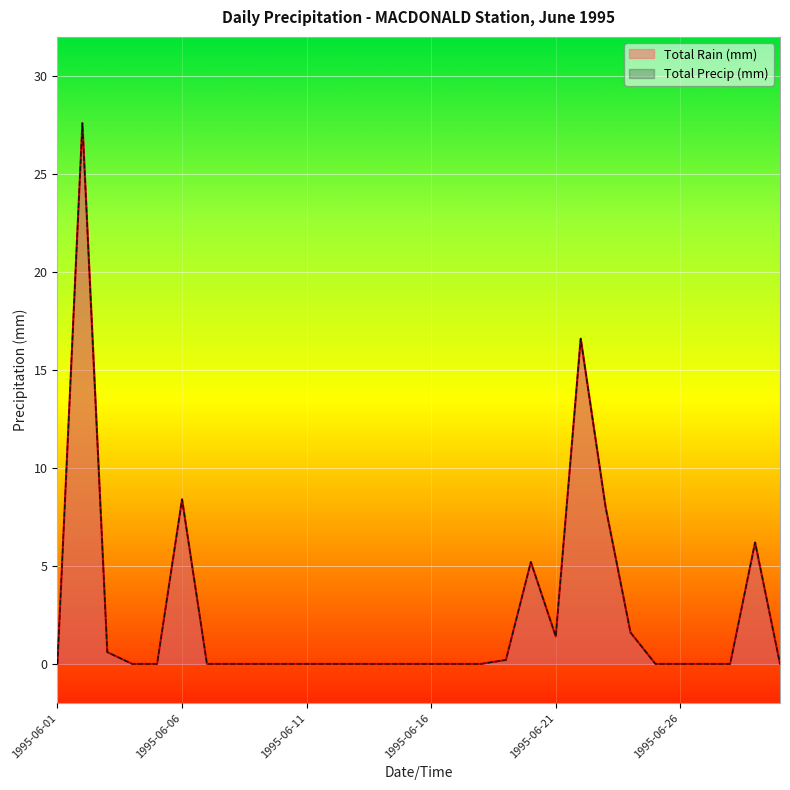

Rank the categories by Total Rain (mm) value from lowest to highest.

1995-06-01, 1995-06-04, 1995-06-05, 1995-06-07, 1995-06-08, 1995-06-09, 1995-06-10, 1995-06-11, 1995-06-12, 1995-06-13, 1995-06-14, 1995-06-15, 1995-06-16, 1995-06-17, 1995-06-18, 1995-06-25, 1995-06-26, 1995-06-27, 1995-06-28, 1995-06-30, 1995-06-19, 1995-06-03, 1995-06-21, 1995-06-24, 1995-06-20, 1995-06-29, 1995-06-23, 1995-06-06, 1995-06-22, 1995-06-02